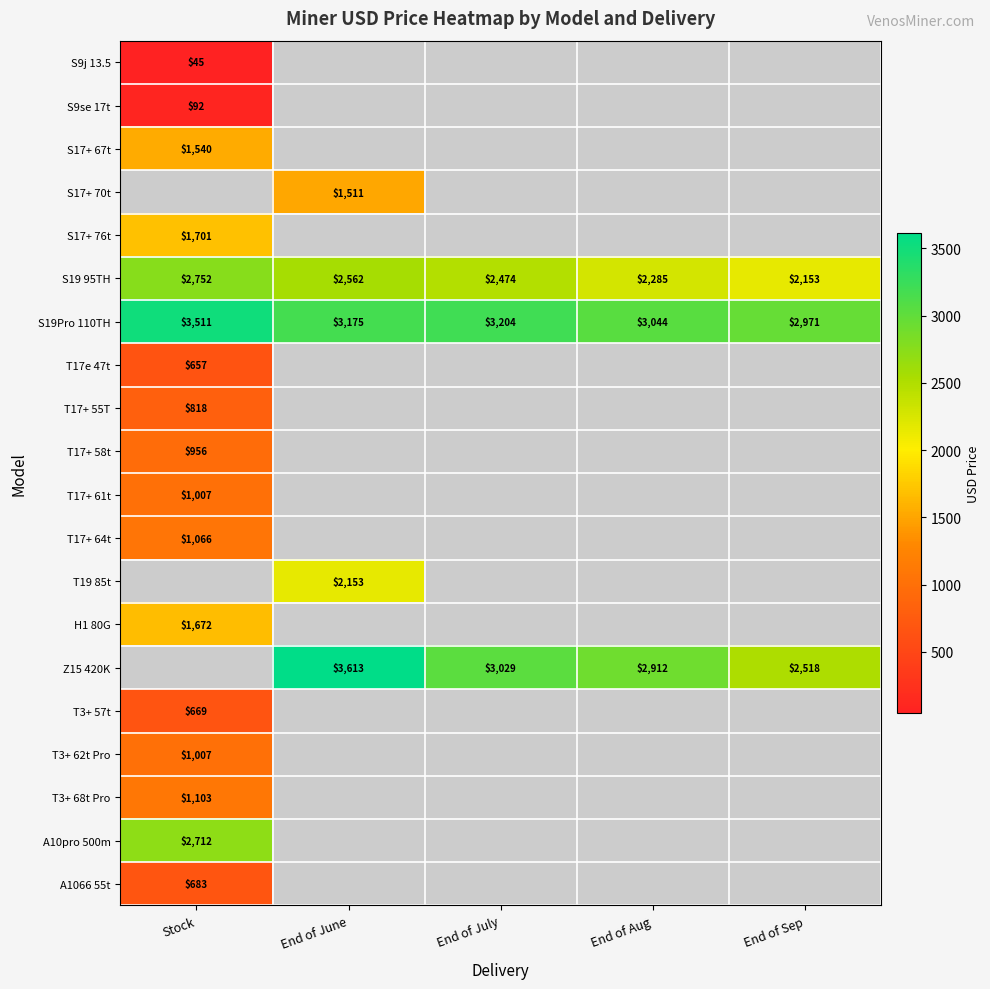

At which label does S19 95TH reach its peak?

Stock